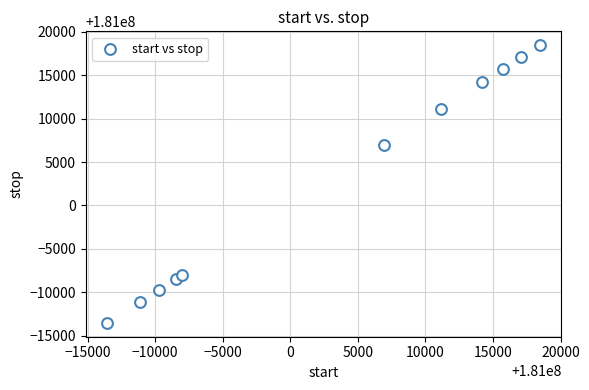

What Y value in the scatter plot is closest to 181002464?

181006933